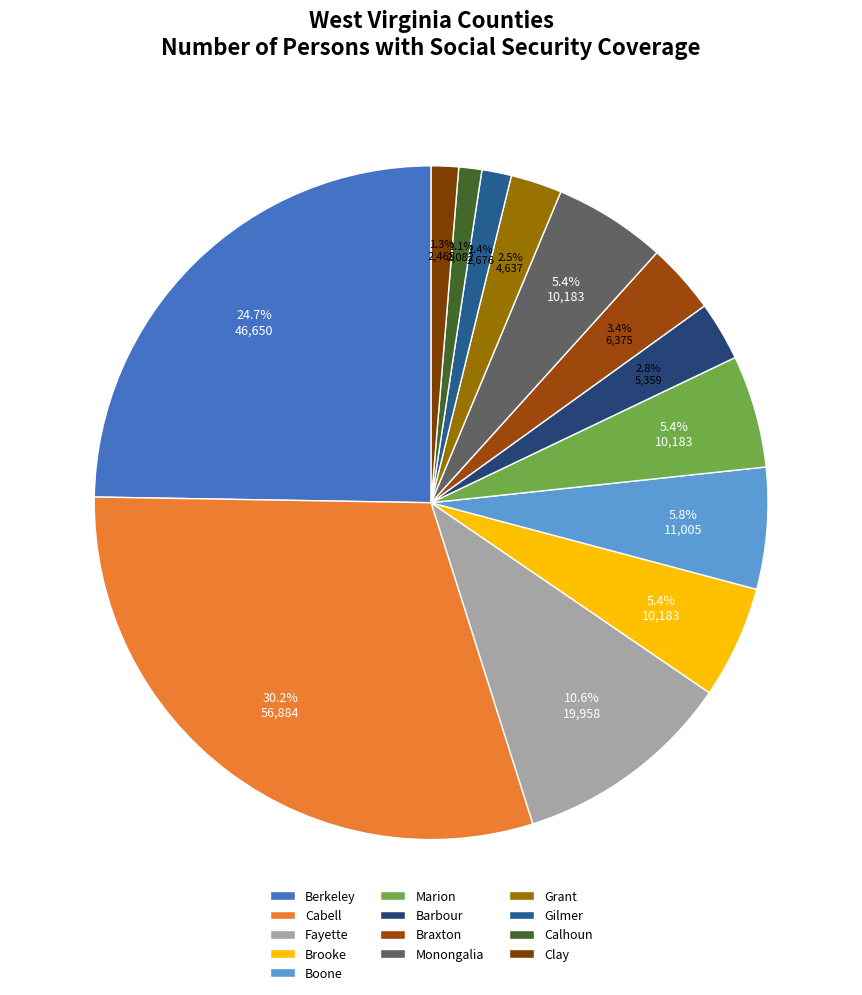

Does any single category account for the majority?

No